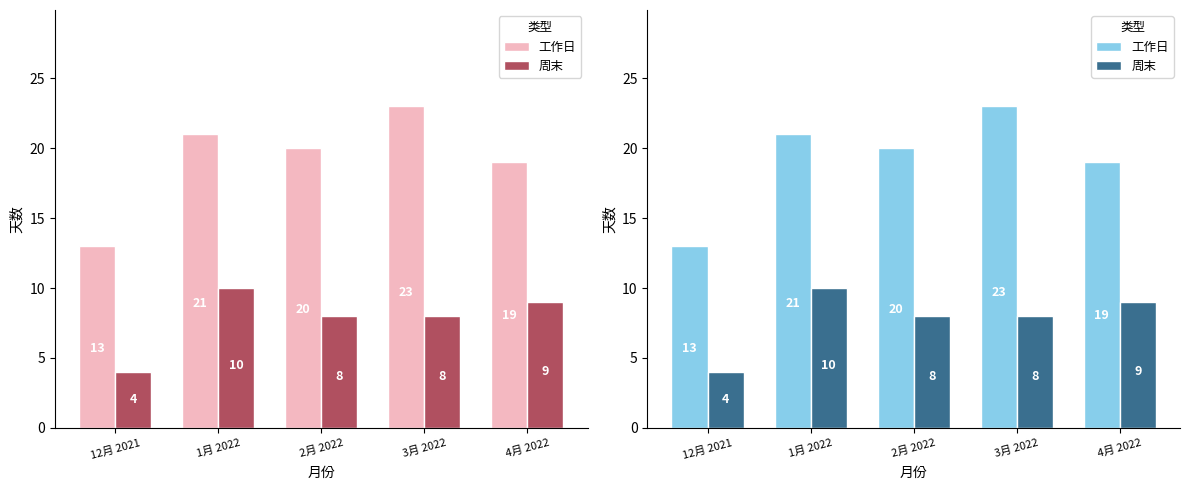

Which category has the lowest value in the 周末 series?

12月 2021